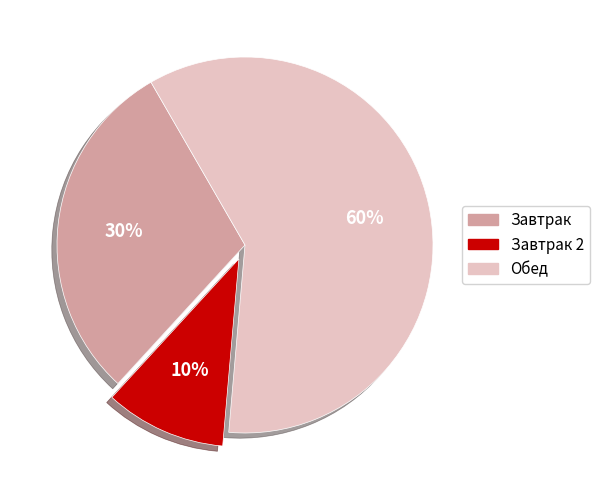

Does any single category account for the majority?

Yes